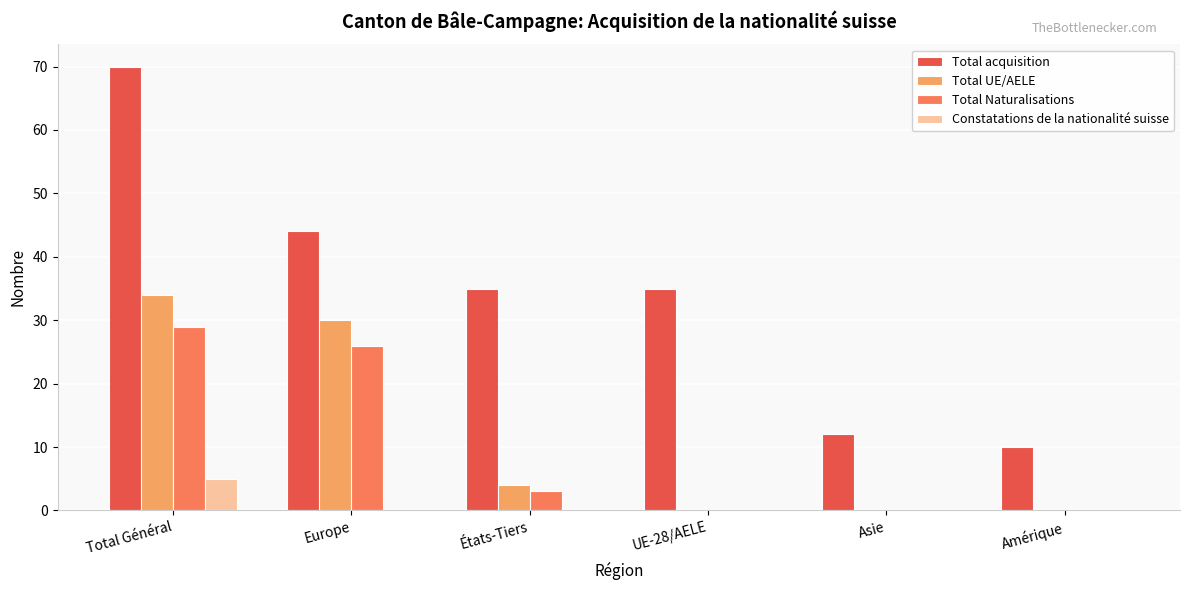

Is it true that Total acquisition equals 58 at Europe?

False